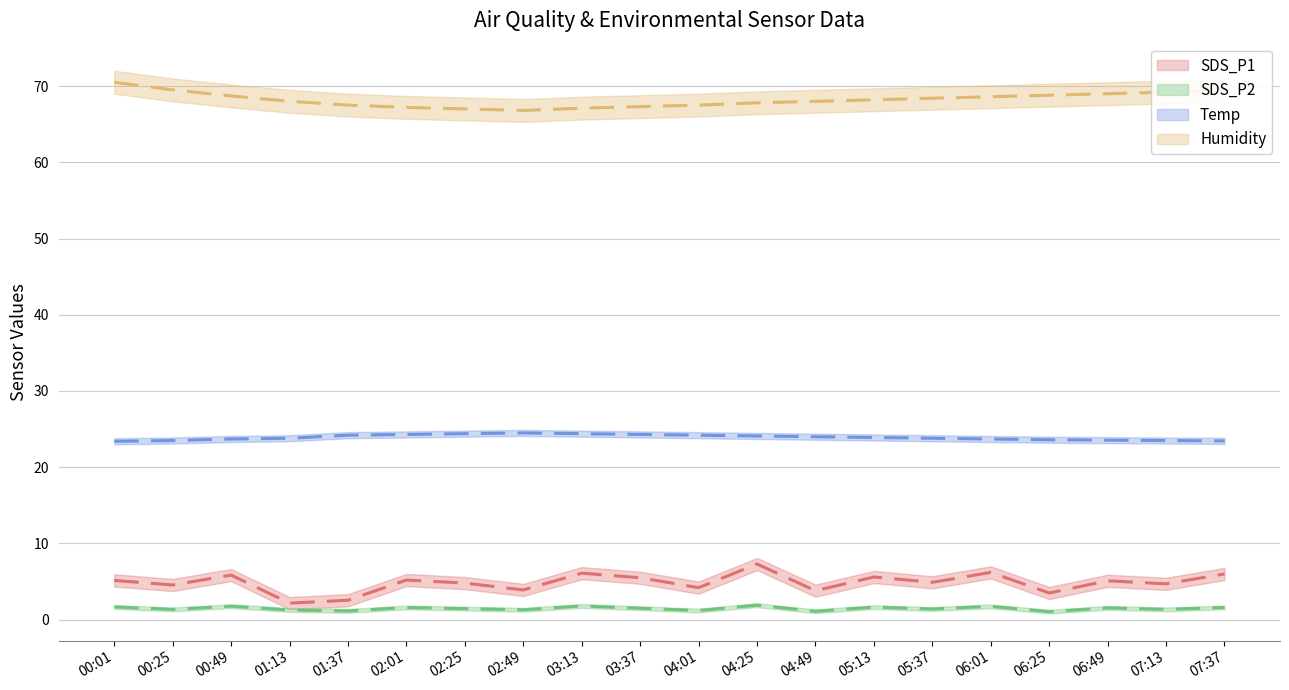

Rank the series at 03:37 from highest to lowest value.

Humidity, Temp, SDS_P1, SDS_P2